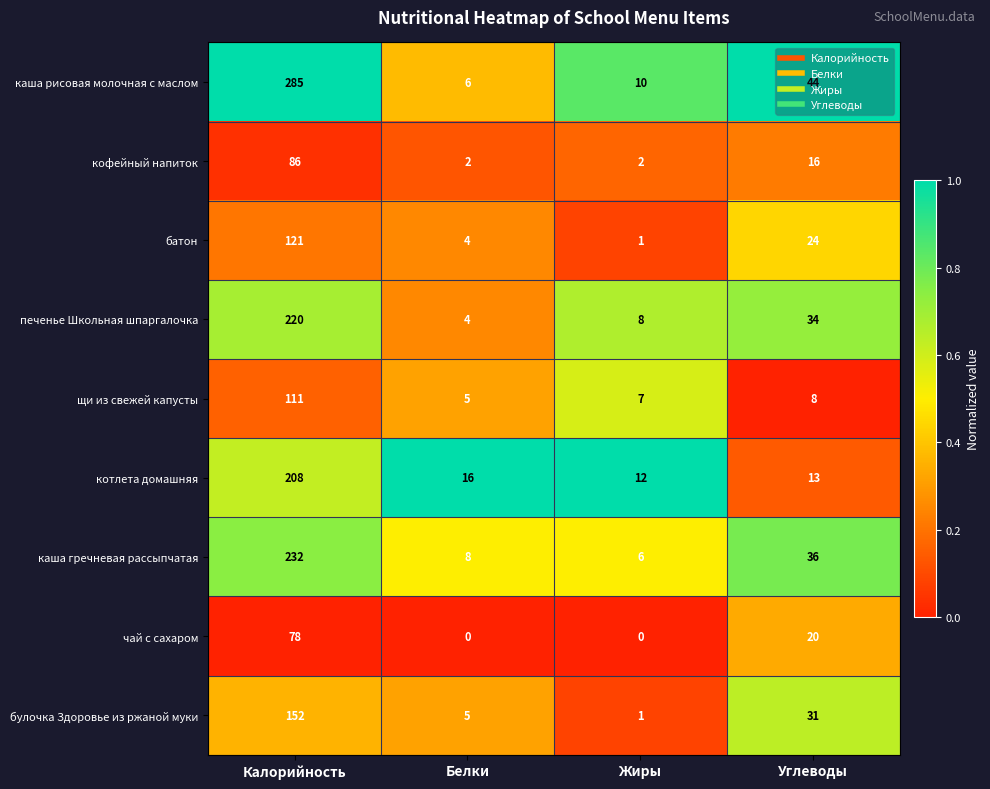

What is the difference between the second highest and minimum values in the щи из свежей капусты series?

3